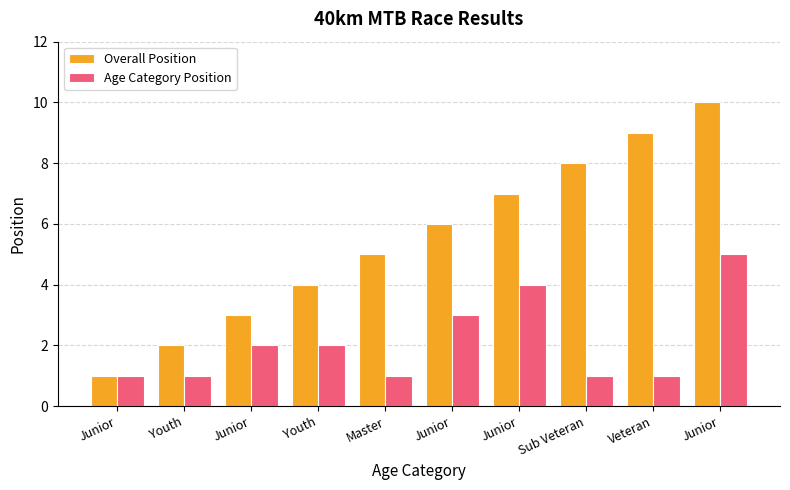

List the labels in order of Age Category Position value, smallest first.

Junior, Youth, Master, Sub Veteran, Veteran, Junior, Youth, Junior, Junior, Junior